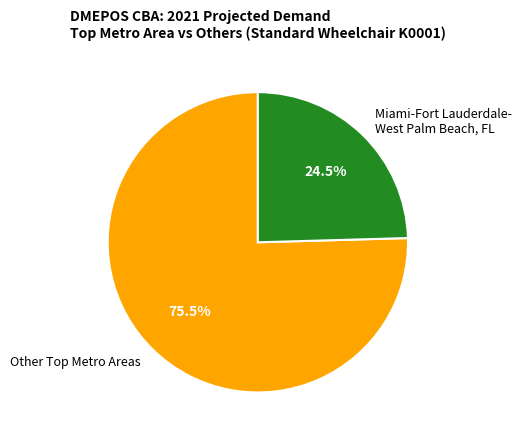

Which slice is the smallest?

Miami-Fort Lauderdale- West Palm Beach, FL